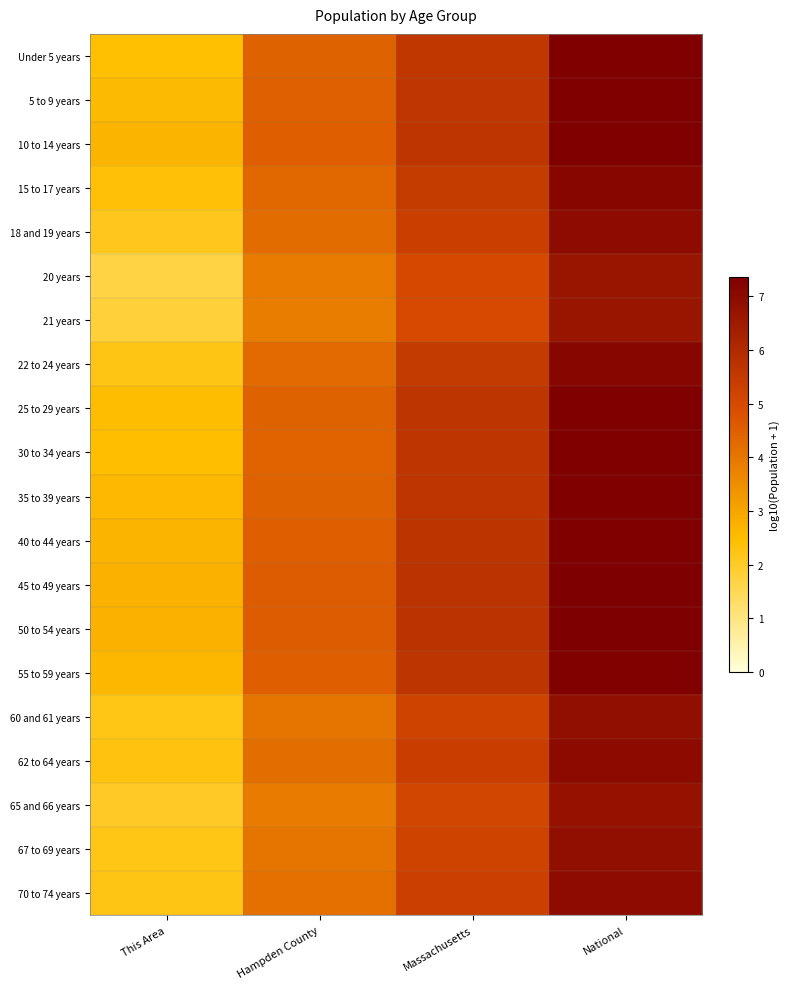

Reading left to right, transcribe all the data shown in this chart.

Under 5 years: This Area=2.4	Hampden County=4.4	Massachusetts=5.6	National=7.3
5 to 9 years: This Area=2.6	Hampden County=4.5	Massachusetts=5.6	National=7.3
10 to 14 years: This Area=2.7	Hampden County=4.5	Massachusetts=5.6	National=7.3
15 to 17 years: This Area=2.4	Hampden County=4.3	Massachusetts=5.4	National=7.1
18 and 19 years: This Area=2.1	Hampden County=4.2	Massachusetts=5.3	National=7.0
20 years: This Area=1.7	Hampden County=3.9	Massachusetts=5.0	National=6.7
21 years: This Area=1.8	Hampden County=3.9	Massachusetts=5.0	National=6.6
22 to 24 years: This Area=2.2	Hampden County=4.3	Massachusetts=5.4	National=7.1
25 to 29 years: This Area=2.5	Hampden County=4.4	Massachusetts=5.6	National=7.3
30 to 34 years: This Area=2.5	Hampden County=4.4	Massachusetts=5.6	National=7.3
35 to 39 years: This Area=2.6	Hampden County=4.4	Massachusetts=5.6	National=7.3
40 to 44 years: This Area=2.7	Hampden County=4.5	Massachusetts=5.7	National=7.3
45 to 49 years: This Area=2.7	Hampden County=4.5	Massachusetts=5.7	National=7.4
50 to 54 years: This Area=2.7	Hampden County=4.5	Massachusetts=5.7	National=7.3
55 to 59 years: This Area=2.6	Hampden County=4.5	Massachusetts=5.6	National=7.3
60 and 61 years: This Area=2.2	Hampden County=4.0	Massachusetts=5.2	National=6.9
62 to 64 years: This Area=2.3	Hampden County=4.2	Massachusetts=5.3	National=7.0
65 and 66 years: This Area=2.0	Hampden County=3.9	Massachusetts=5.1	National=6.7
67 to 69 years: This Area=2.2	Hampden County=4.0	Massachusetts=5.2	National=6.9
70 to 74 years: This Area=2.2	Hampden County=4.1	Massachusetts=5.3	National=7.0